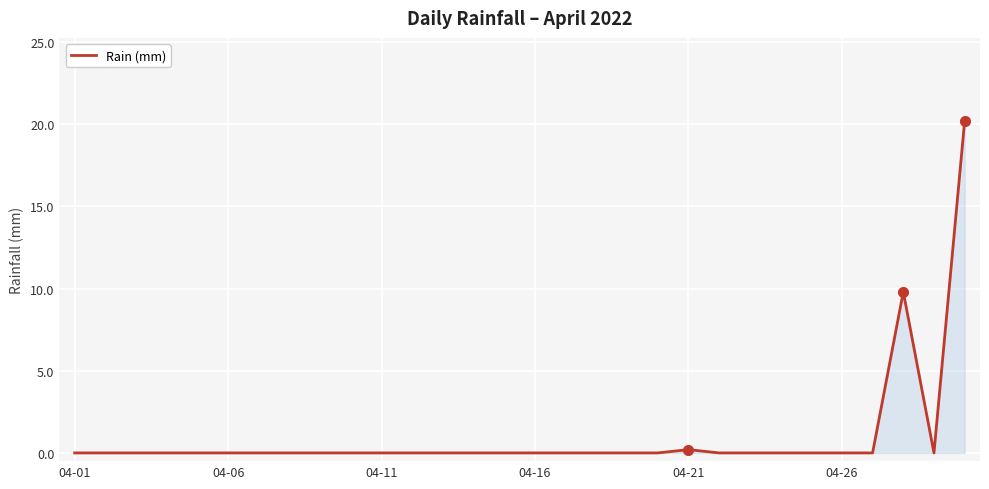

What is the maximum value shown in the chart?

20.2